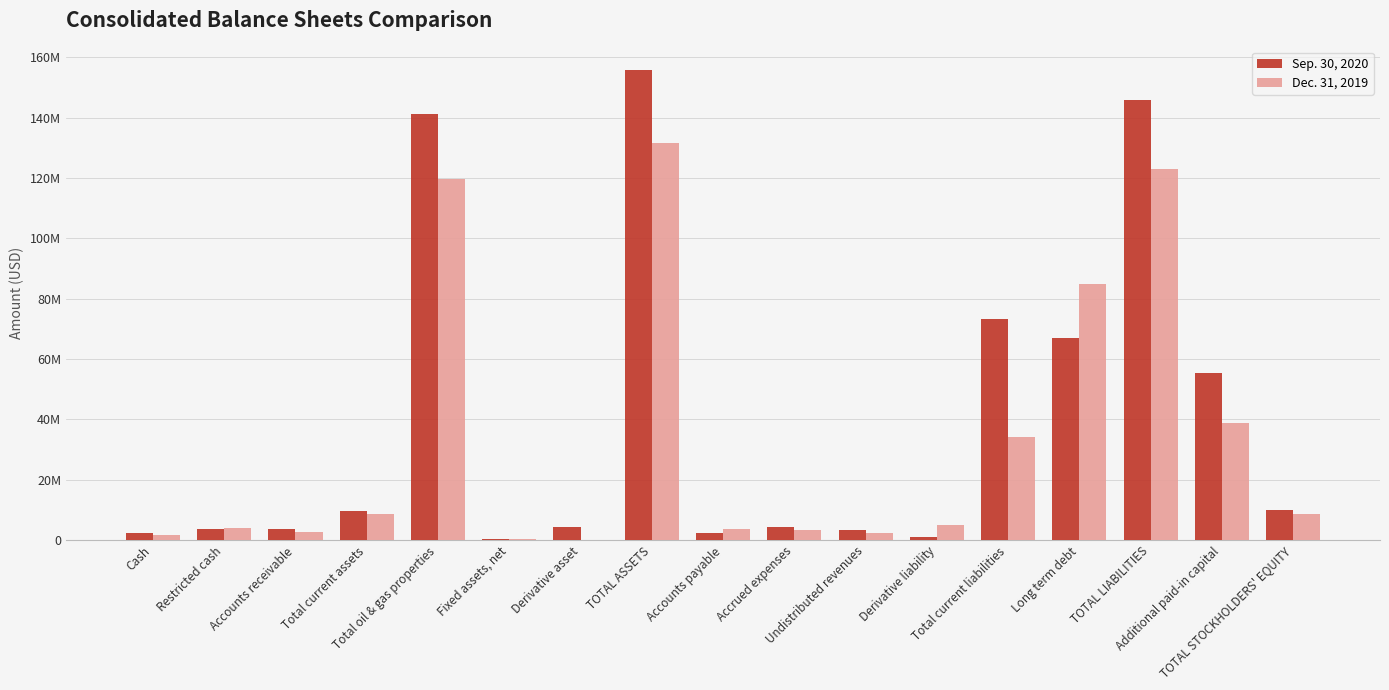

List the series in order of their overall mean, lowest first.

Dec. 31, 2019, Sep. 30, 2020